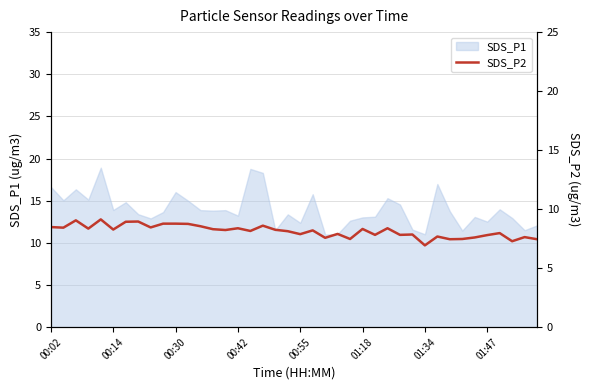

What is the highest value of the SDS_P1 series?

18.9